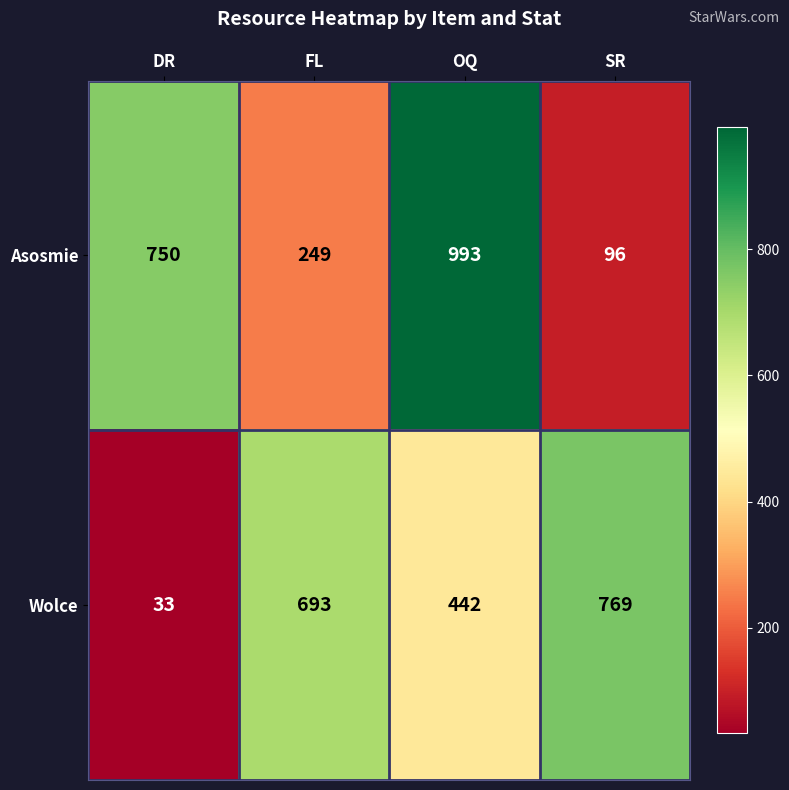

What is the maximum value shown in the chart?

993